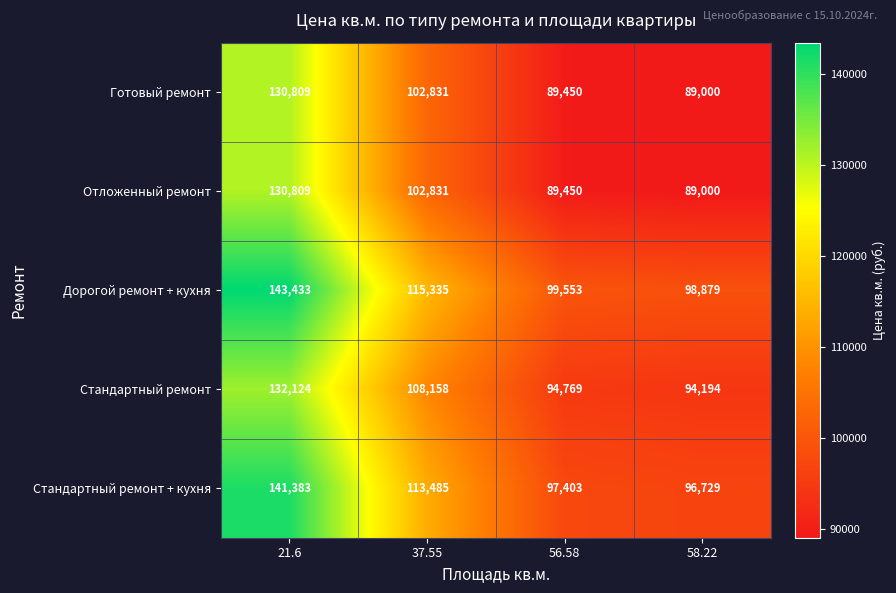

What is the sum of all Дорогой ремонт + кухня values?

457200